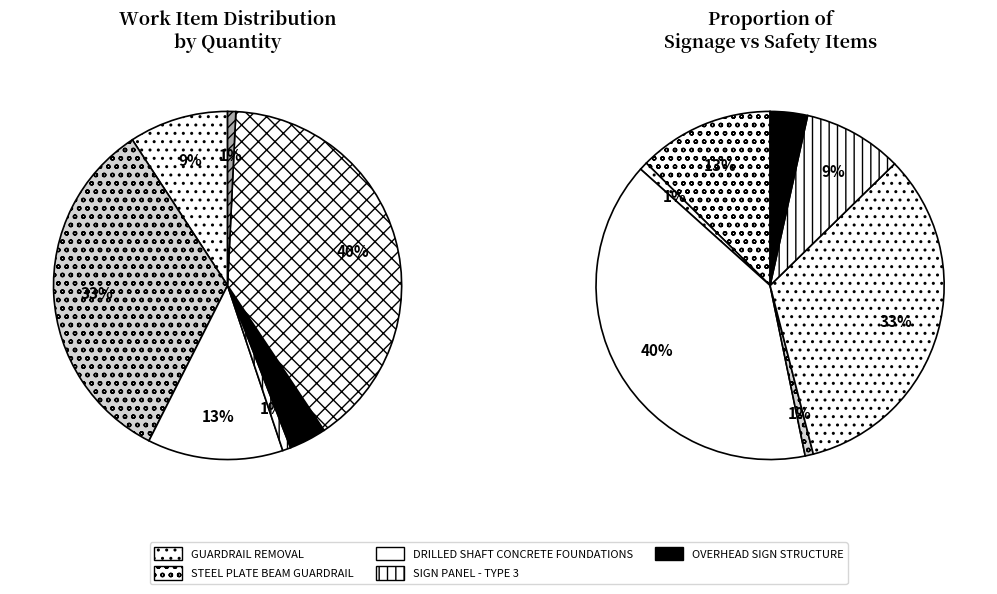

The GUARDRAIL REMOVAL slice represents 9% of the pie. True or false?

True